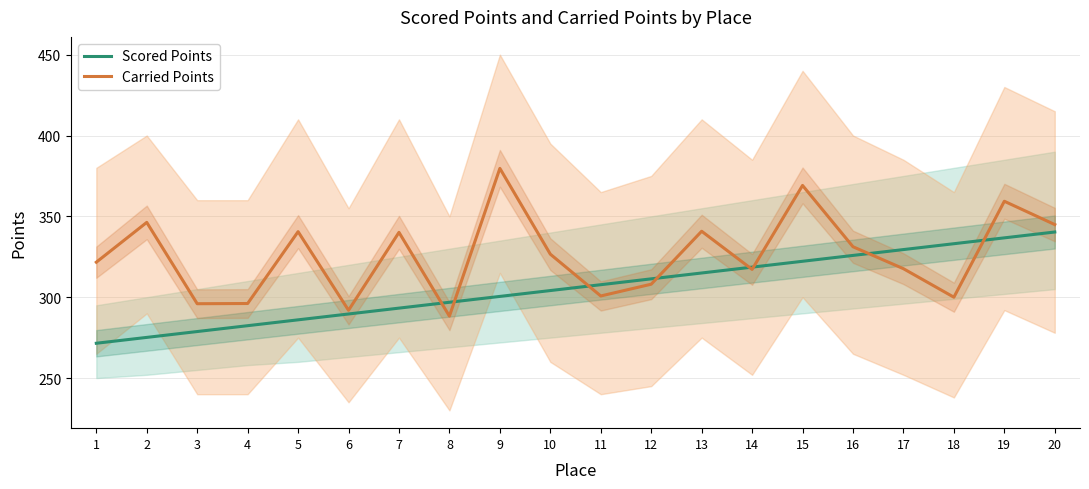

What is the difference between the second highest and second lowest values in the Scored Points series?

61.6